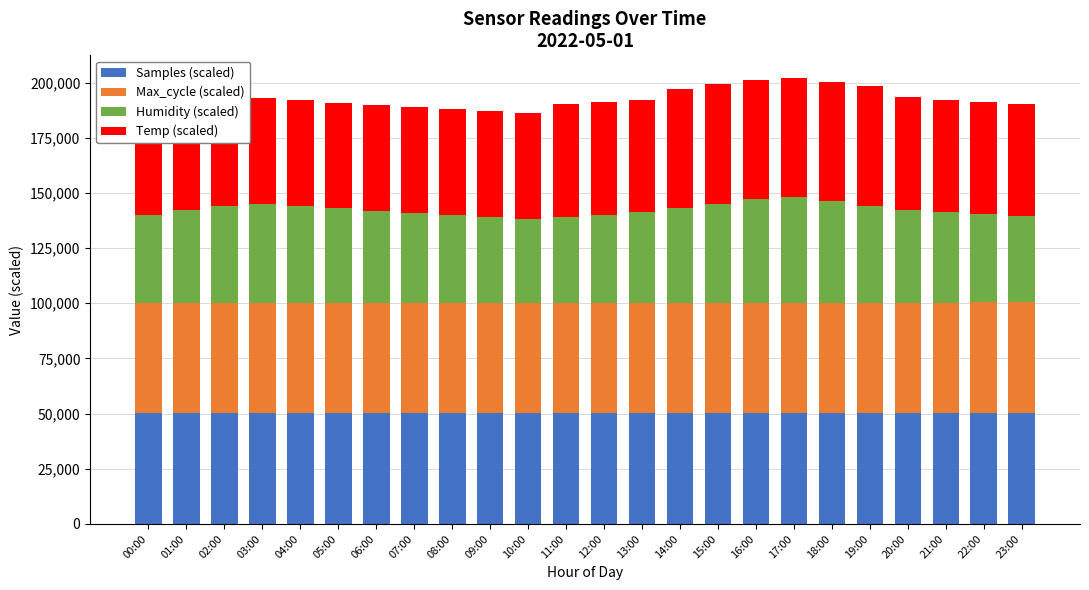

At which category is the sum across all series the highest?

17:00